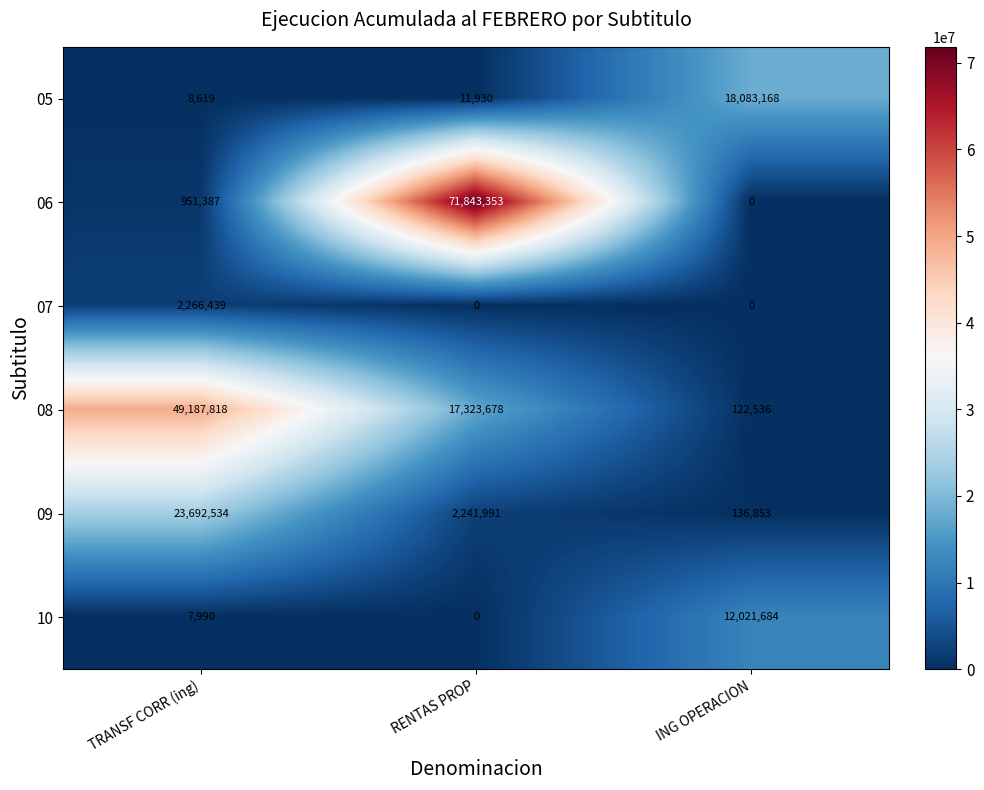

How many series are shown in this chart?

6